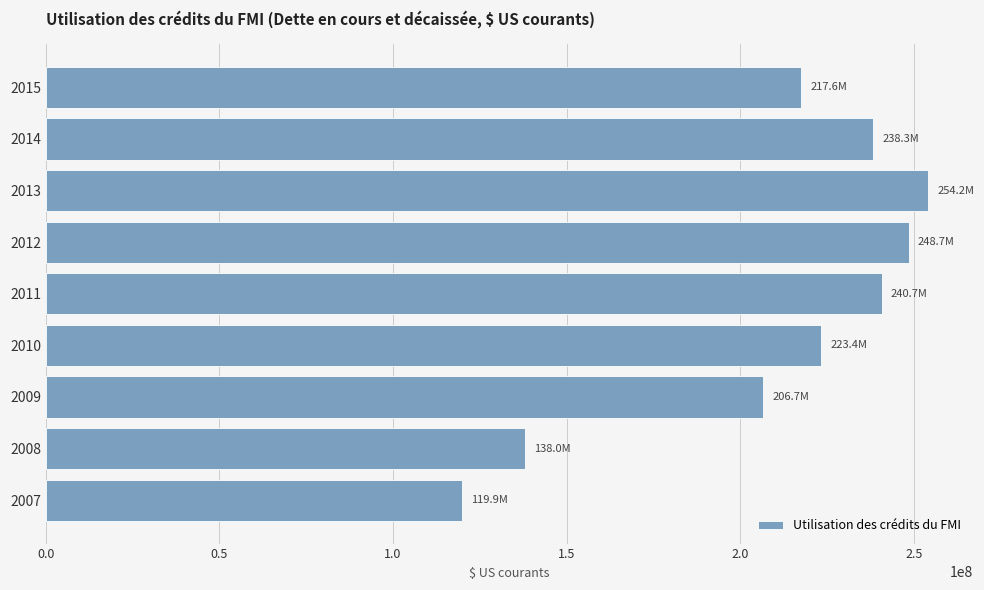

List the labels in order of value, largest first.

2013, 2012, 2011, 2014, 2010, 2015, 2009, 2008, 2007